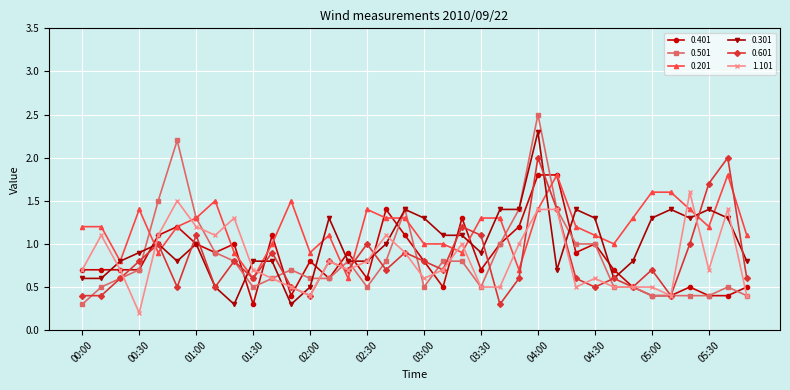

What is the value of the 0.201 point at the 23rd from the left?

1.3